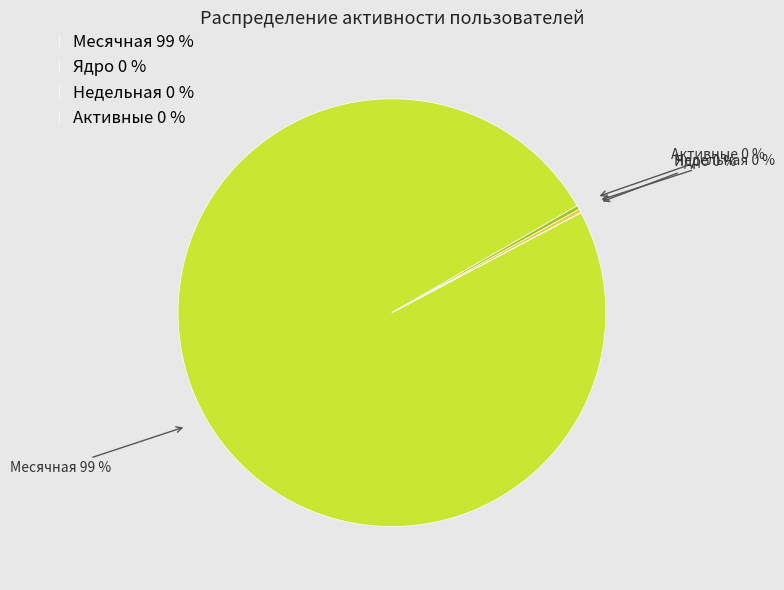

To the nearest percent, what is the average slice percentage?

25%